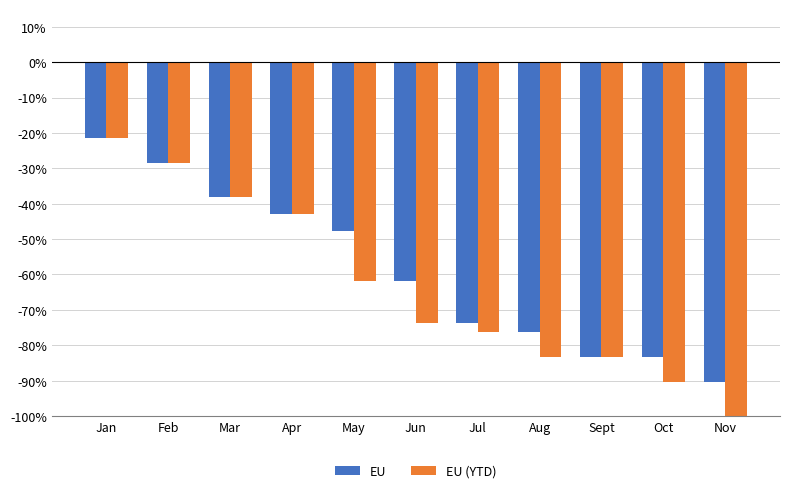

How many data points in EU are above -61?

5